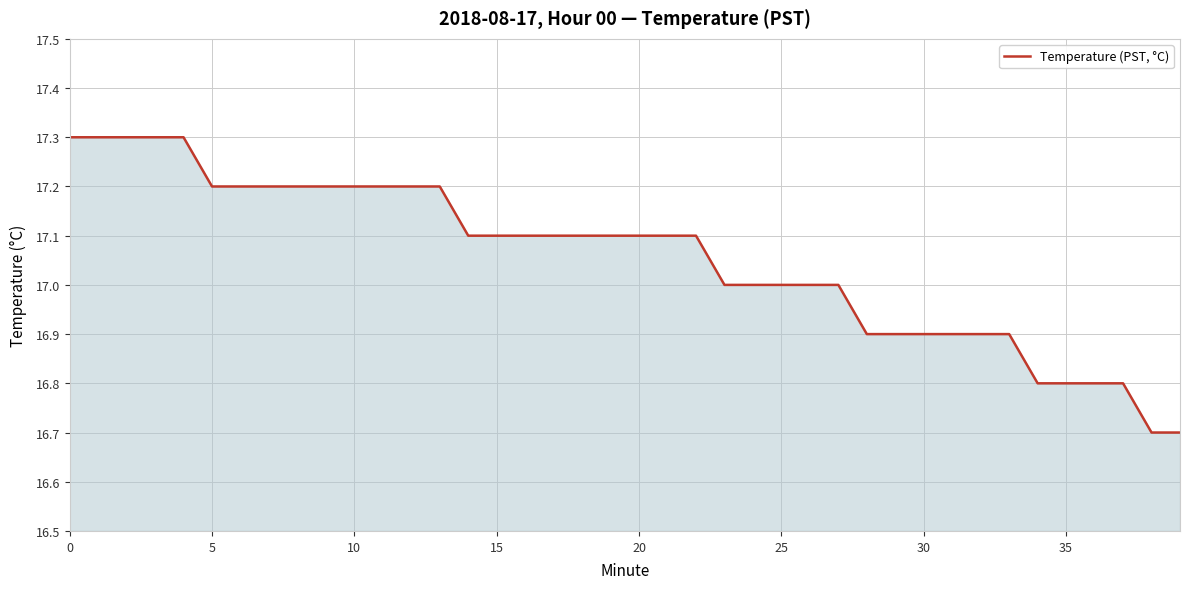

What is the sum of all values?

682.2